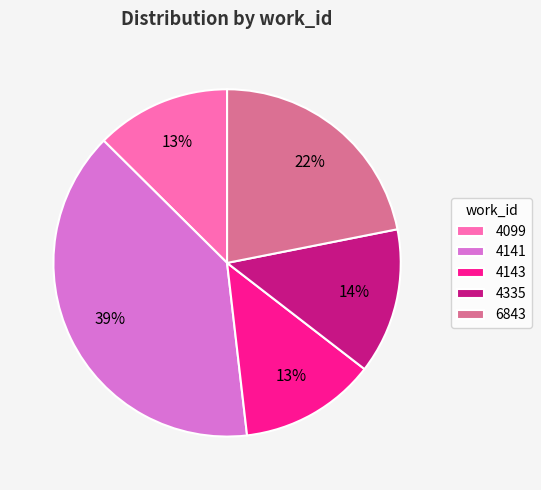

How many segments does this pie chart have?

5